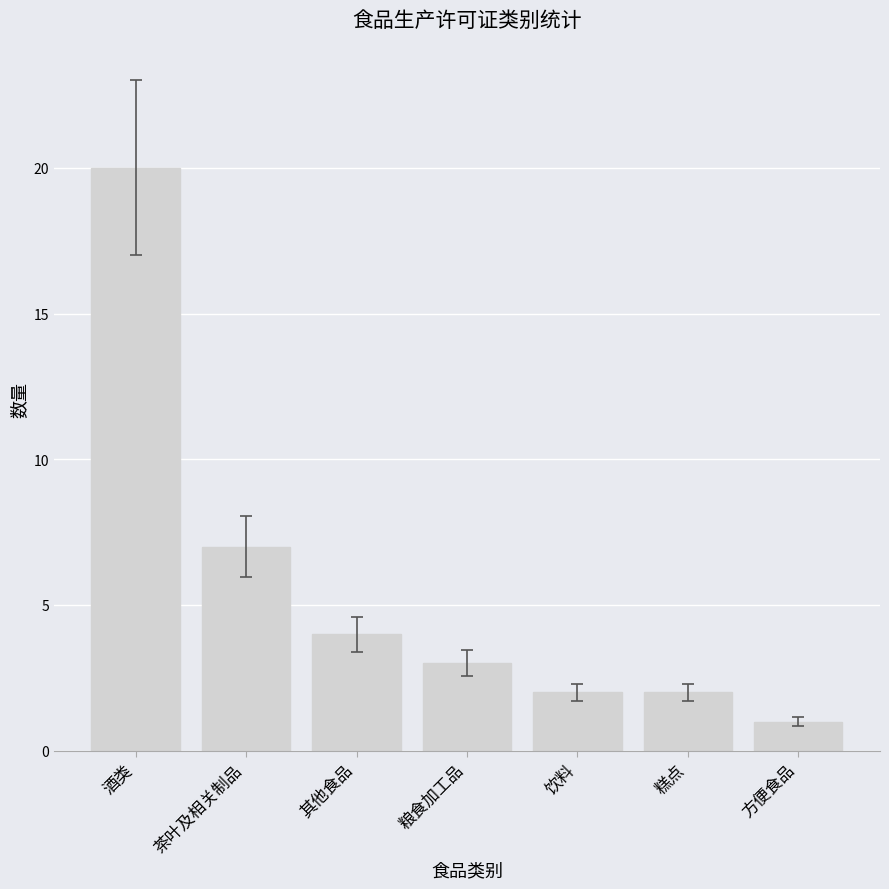

What is the label of the 4th bar from the right?

粮食加工品